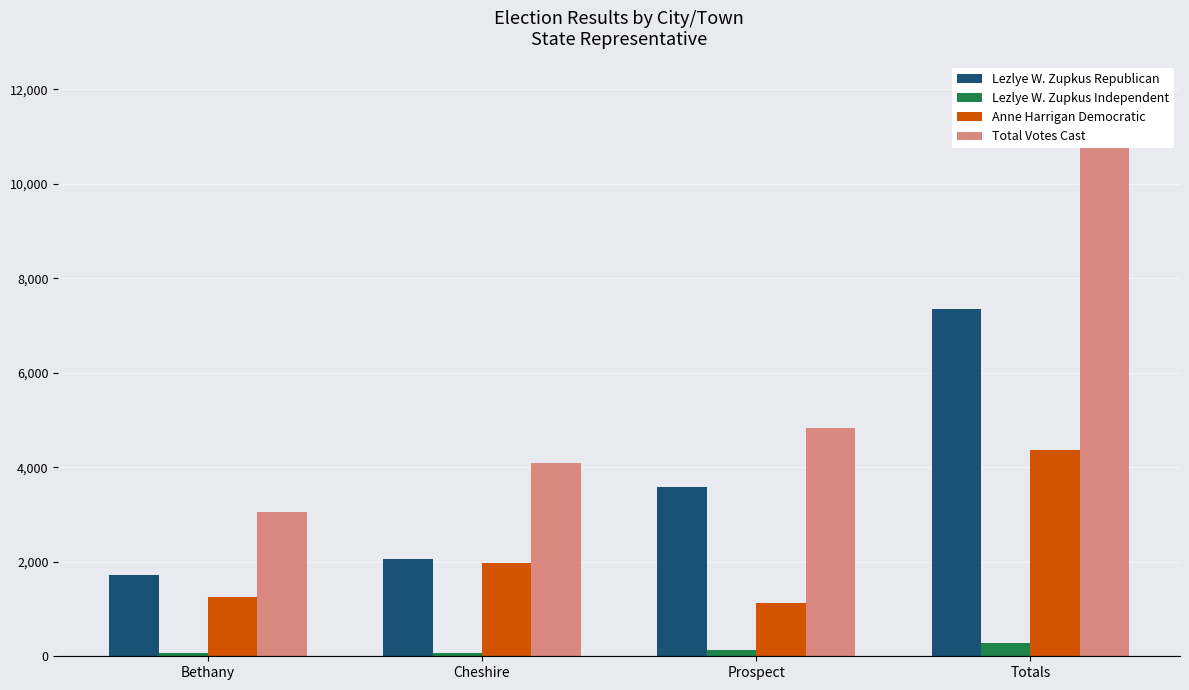

What is the greatest value displayed?

11990